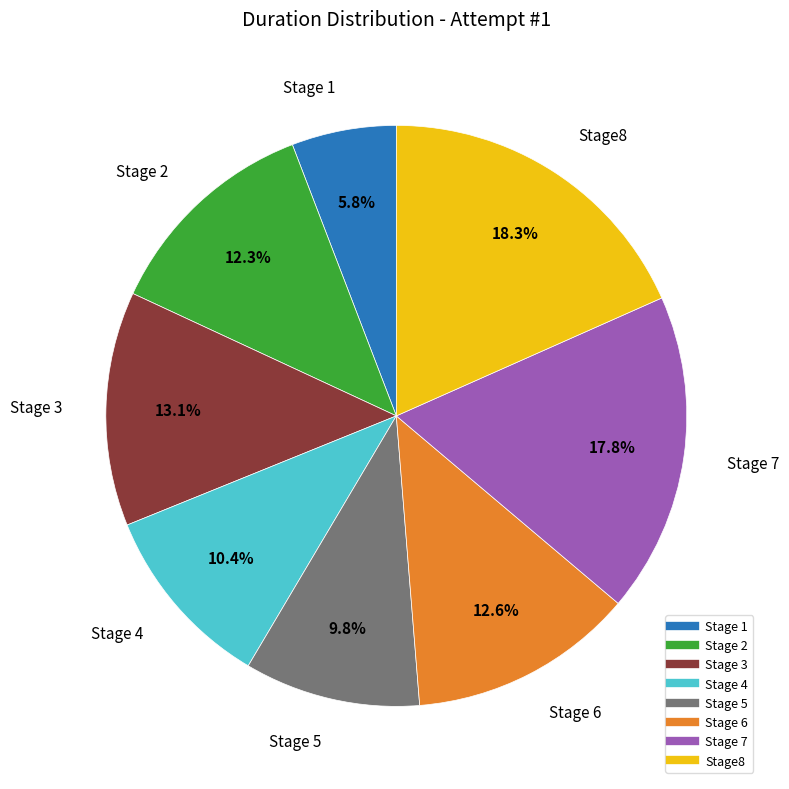

Is there a majority slice in this chart?

No